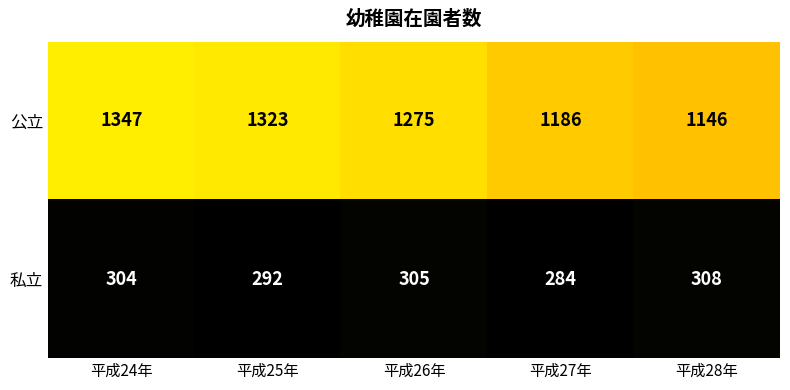

Which series has the largest total across all categories?

公立